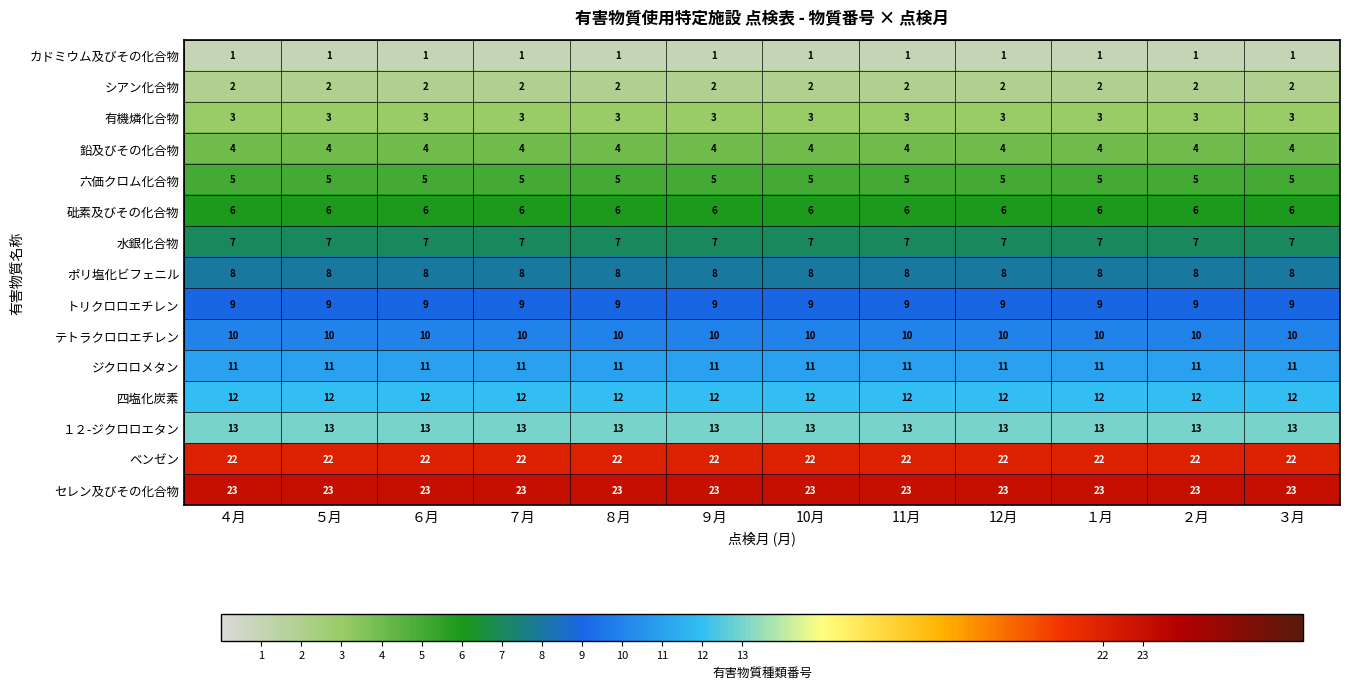

The カドミウム及びその化合物 series shows 0 at 11月. True or false?

False